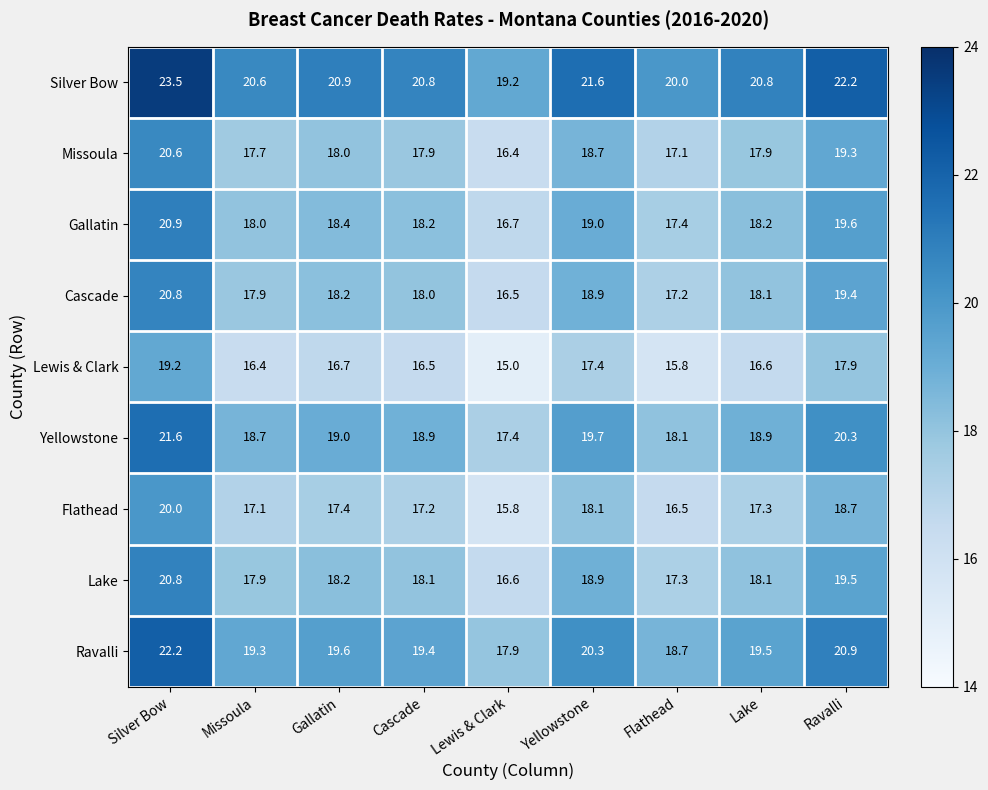

How many data points does each series have?

9